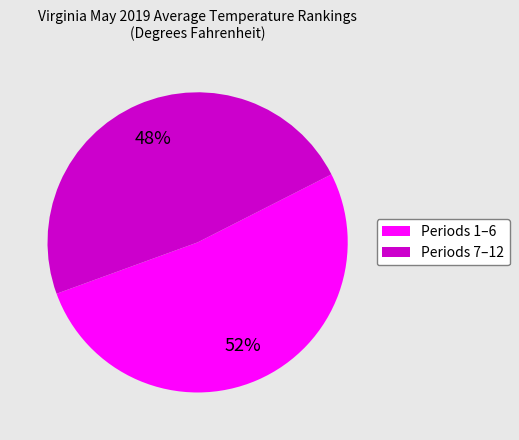

Does any single category account for the majority?

Yes